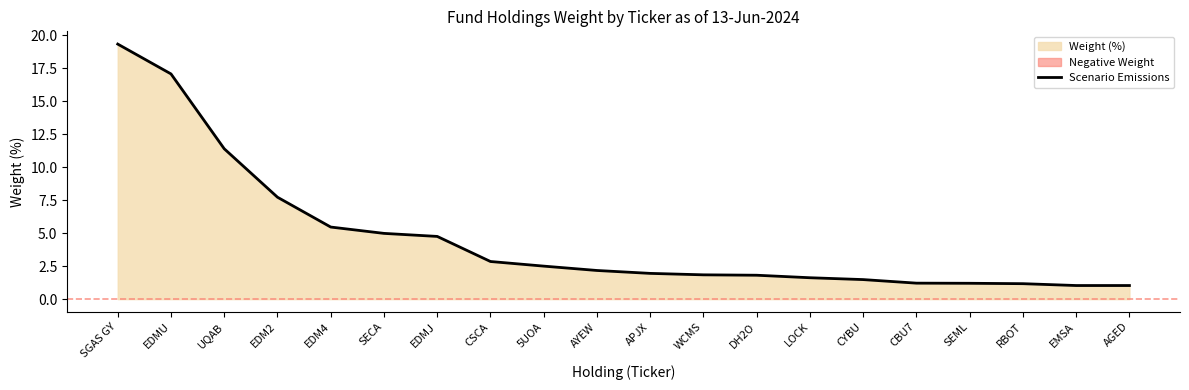

List the labels in order of value, largest first.

SGAS GY, EDMU, UQAB, EDM2, EDM4, SECA, EDMJ, CSCA, 5UOA, AYEW, APJX, WCMS, DH2O, LOCK, CYBU, CBU7, SEML, RBOT, EMSA, AGED